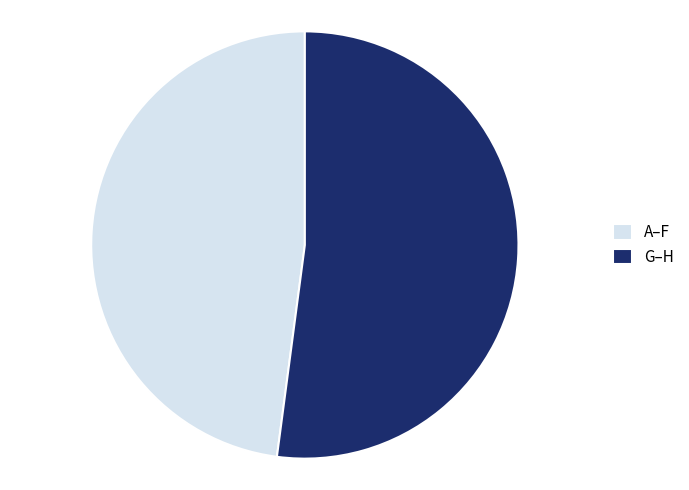

Is it true that G–H is 52% of the pie?

True